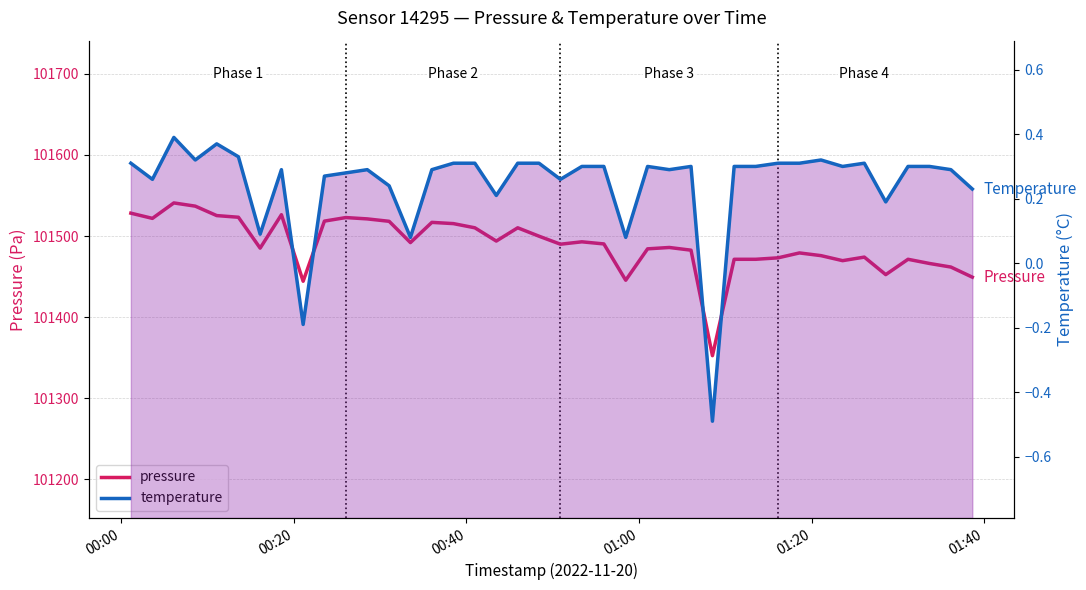

Where does the pressure series first go above 101490?

00:00